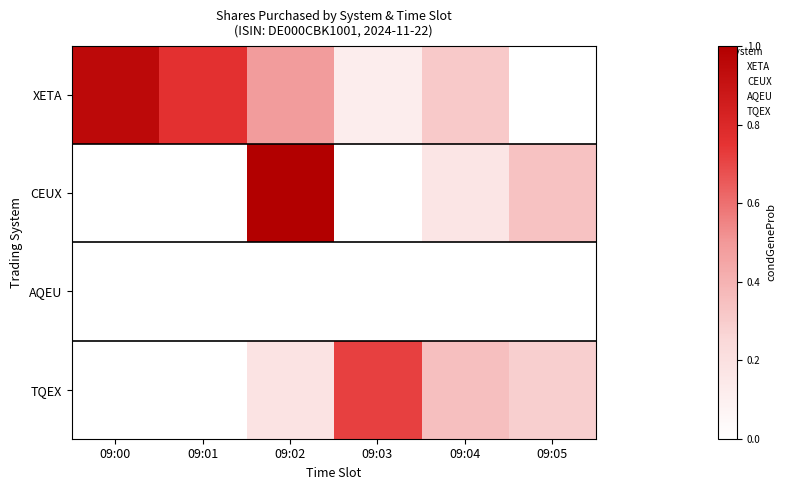

Reading right to left, extract all data points from this chart.

XETA: 09:05=0.0	09:04=0.3	09:03=0.1	09:02=0.5	09:01=0.8	09:00=0.9
CEUX: 09:05=0.3	09:04=0.2	09:03=0.0	09:02=1.0	09:01=0.0	09:00=0.0
AQEU: 09:05=0.0	09:04=0.0	09:03=0.0	09:02=0.0	09:01=0.0	09:00=0.0
TQEX: 09:05=0.3	09:04=0.4	09:03=0.7	09:02=0.2	09:01=0.0	09:00=0.0